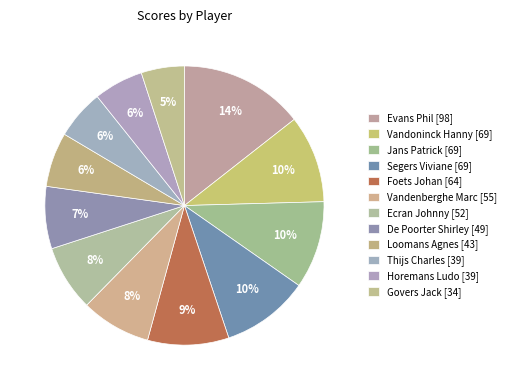

To the nearest percent, what is the combined percentage of Ecran Johnny and Vandoninck Hanny?

18%